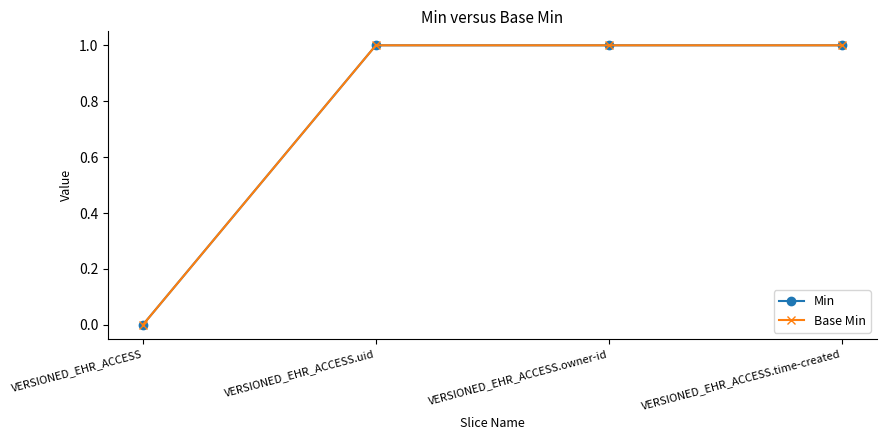

Reading left to right, list all the values displayed in this chart.

Min: 0	1	1	1
Base Min: 0	1	1	1